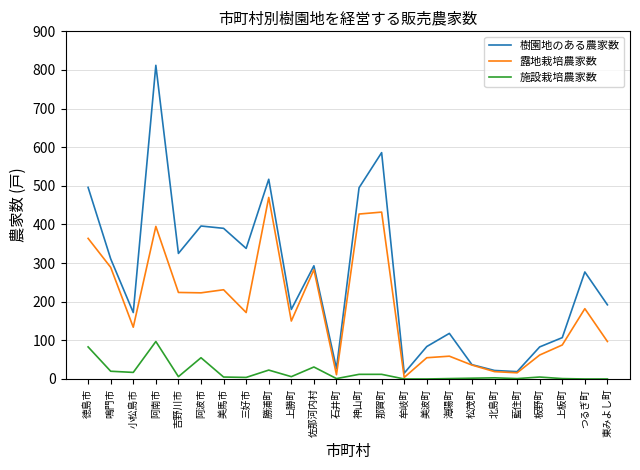

What are all the series names shown in the legend?

樹園地のある農家数, 露地栽培農家数, 施設栽培農家数